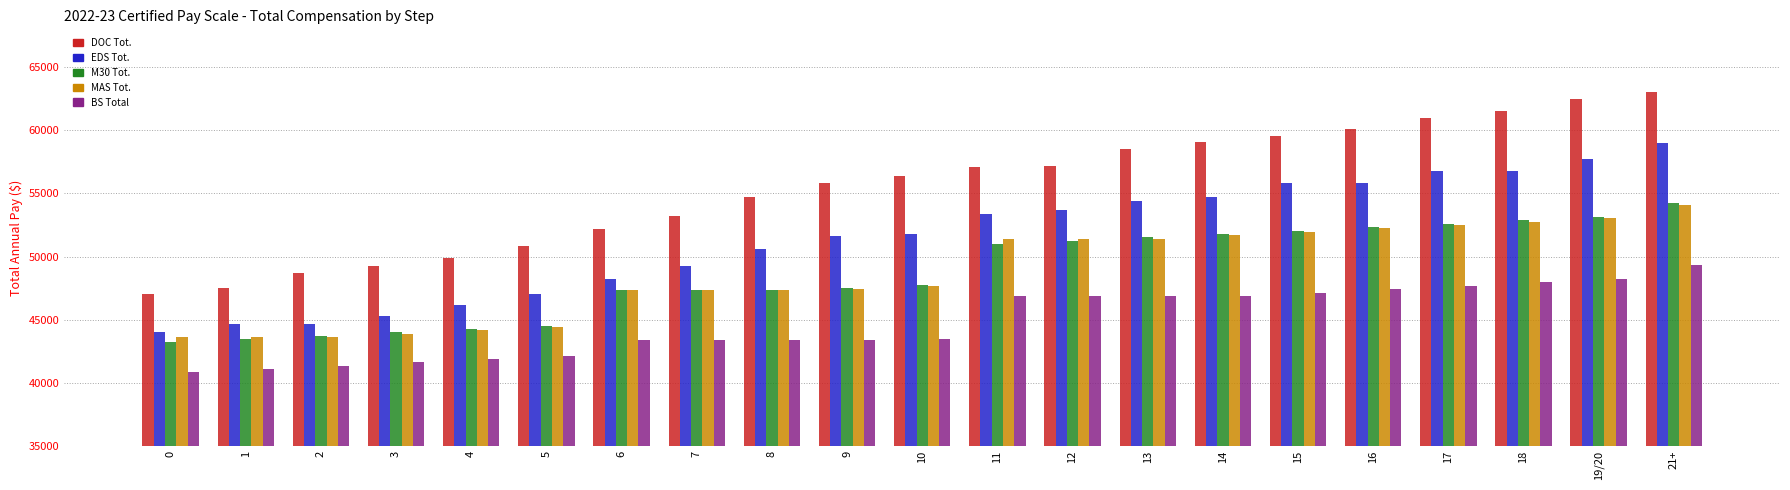

At which category is the sum across all series the highest?

21+